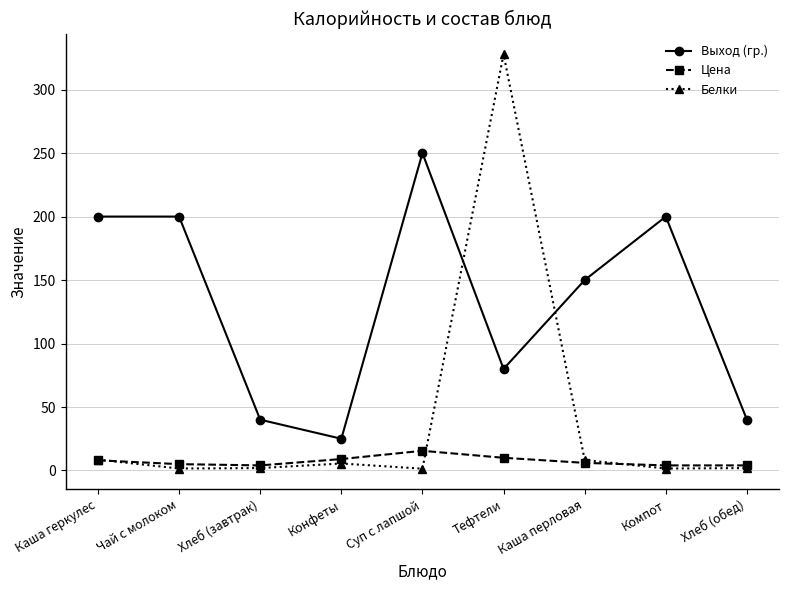

In Белки, how many points are higher than both neighbors (excluding endpoints)?

2